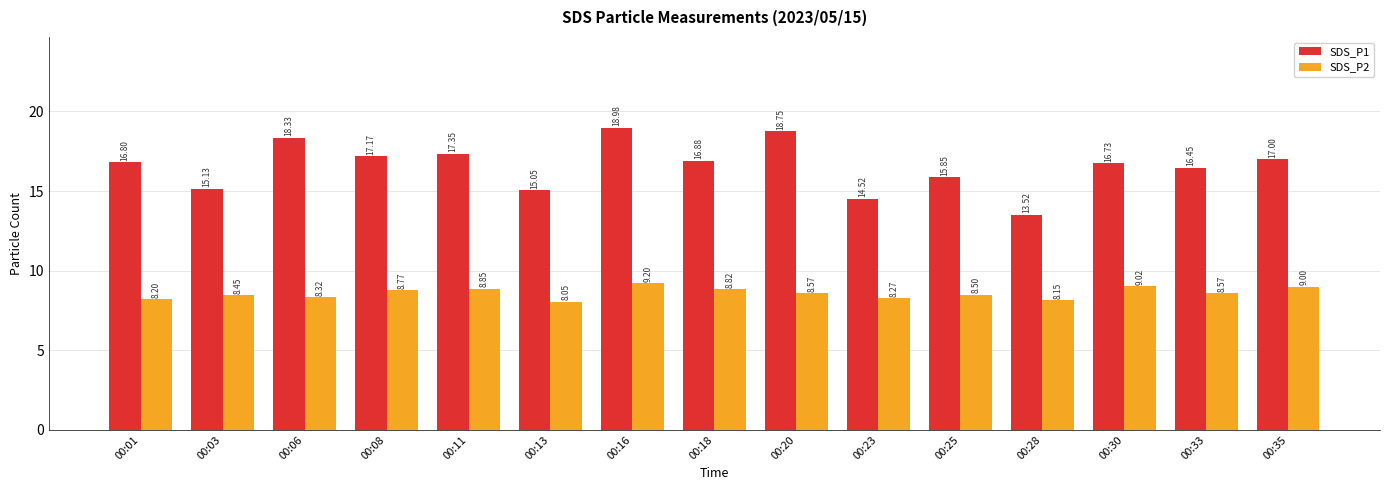

The value of SDS_P1 at 00:06 is 18.3. True or false?

True